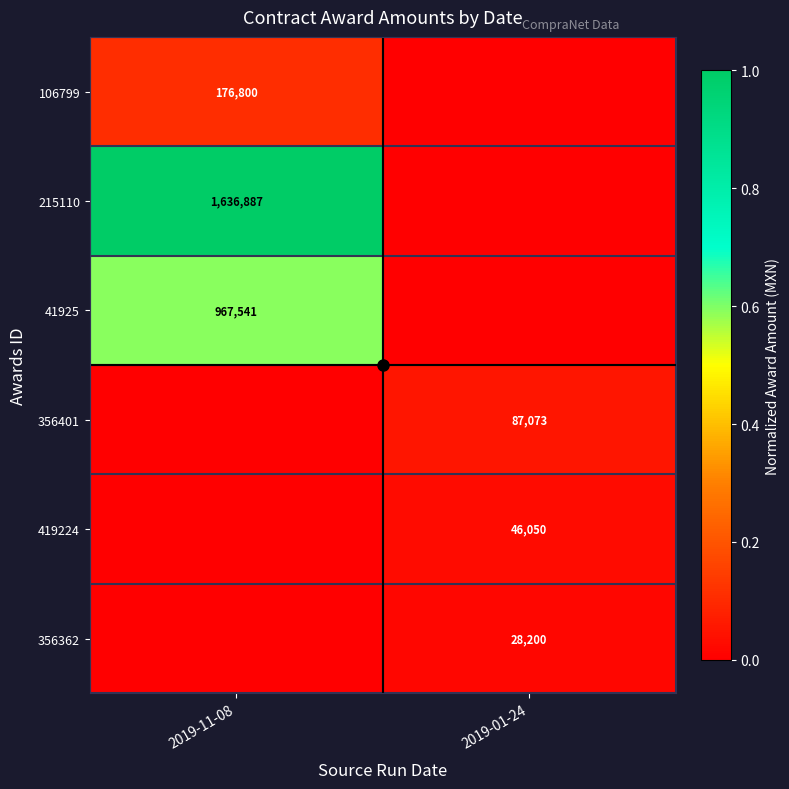

How many positive values does the 419224 series have?

1